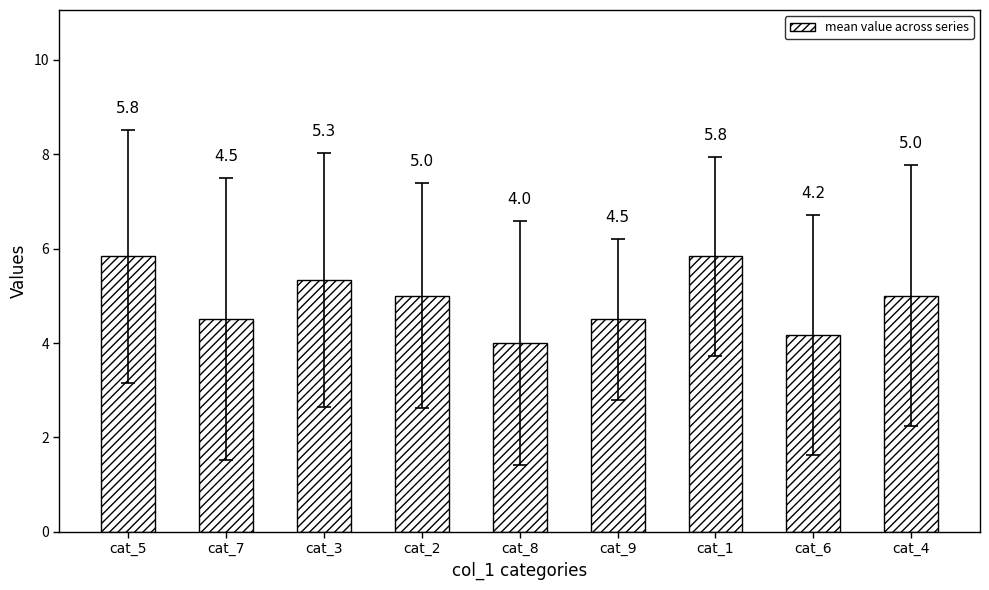

How many data points are less than 5?

4